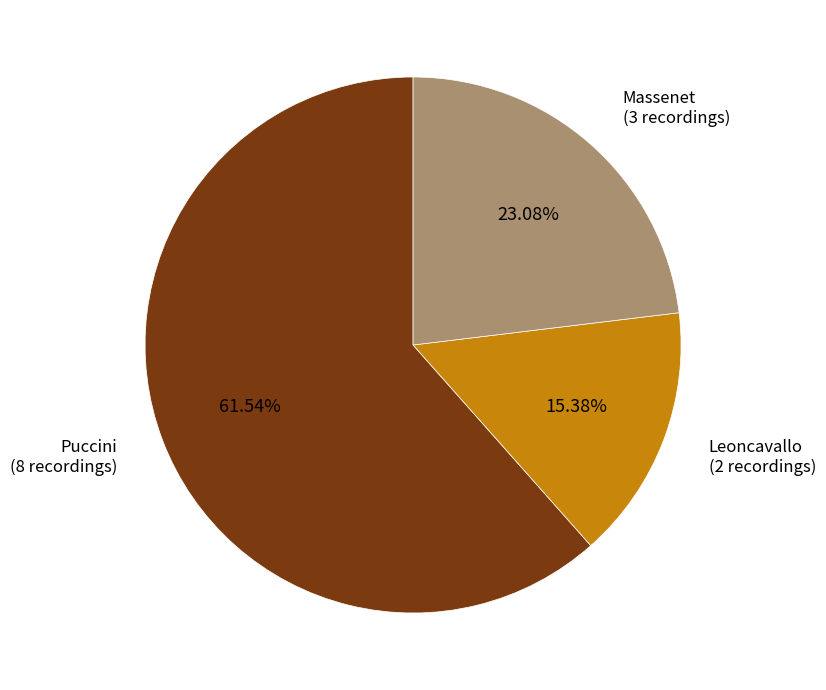

Which category has the biggest portion of the pie?

Puccini